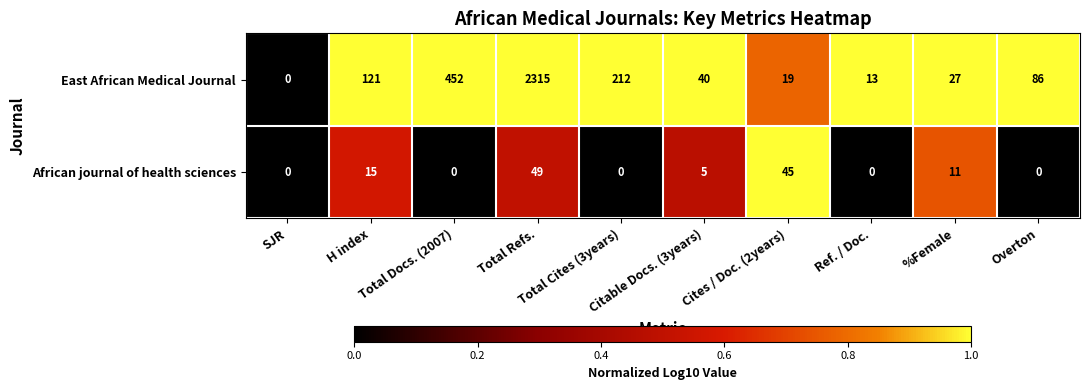

What is the greatest value displayed?

2315